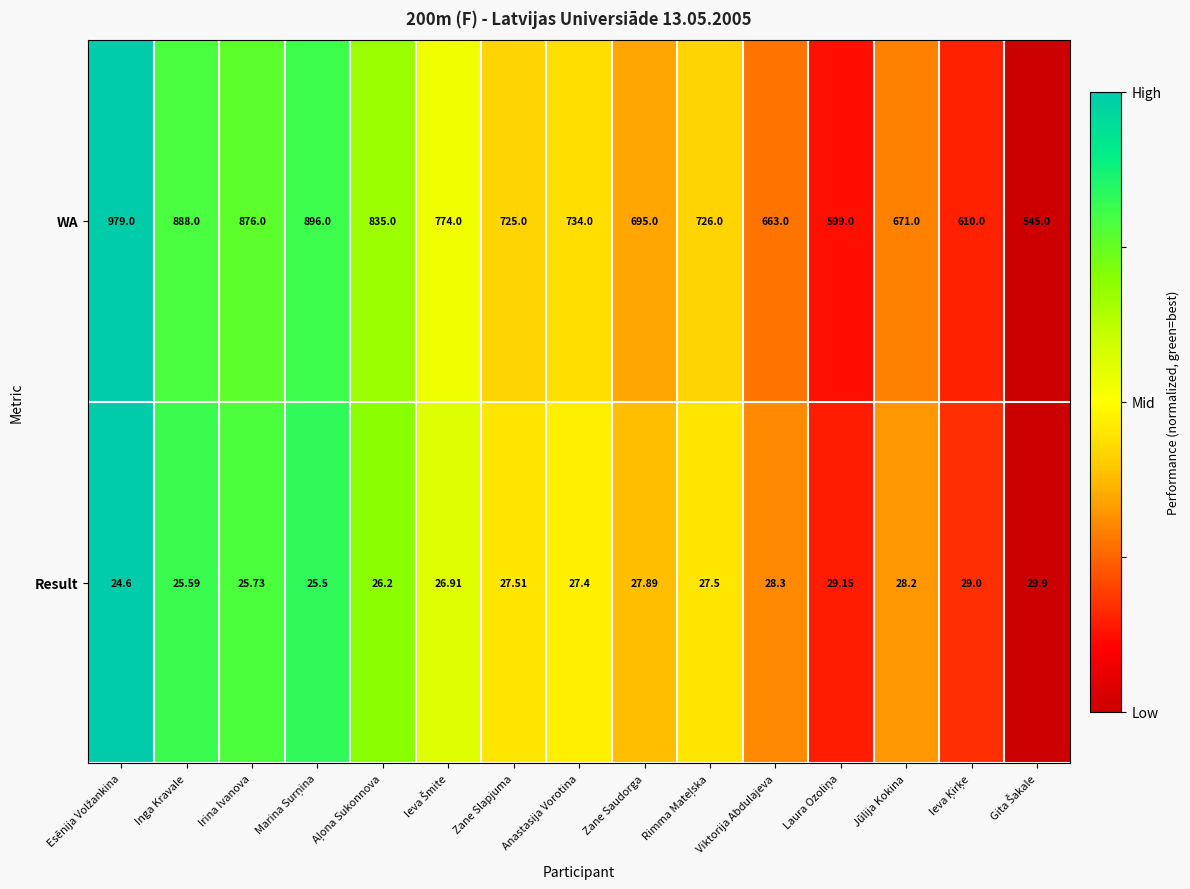

Which series has the largest total across all categories?

WA